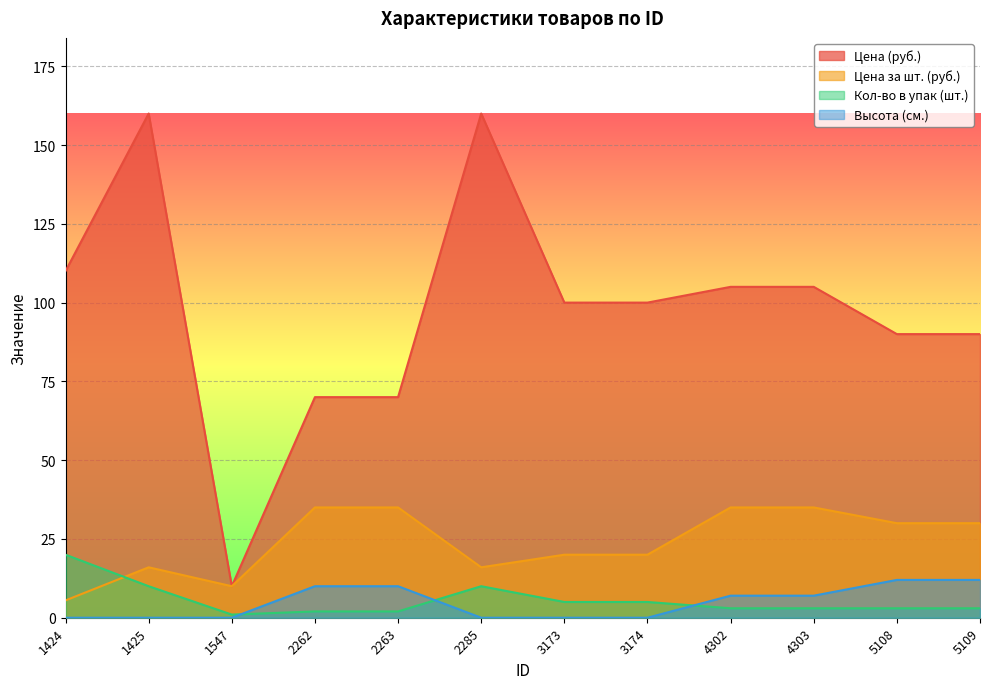

Which series changed the most between 3173 and 4302?

Цена за шт. (руб.)